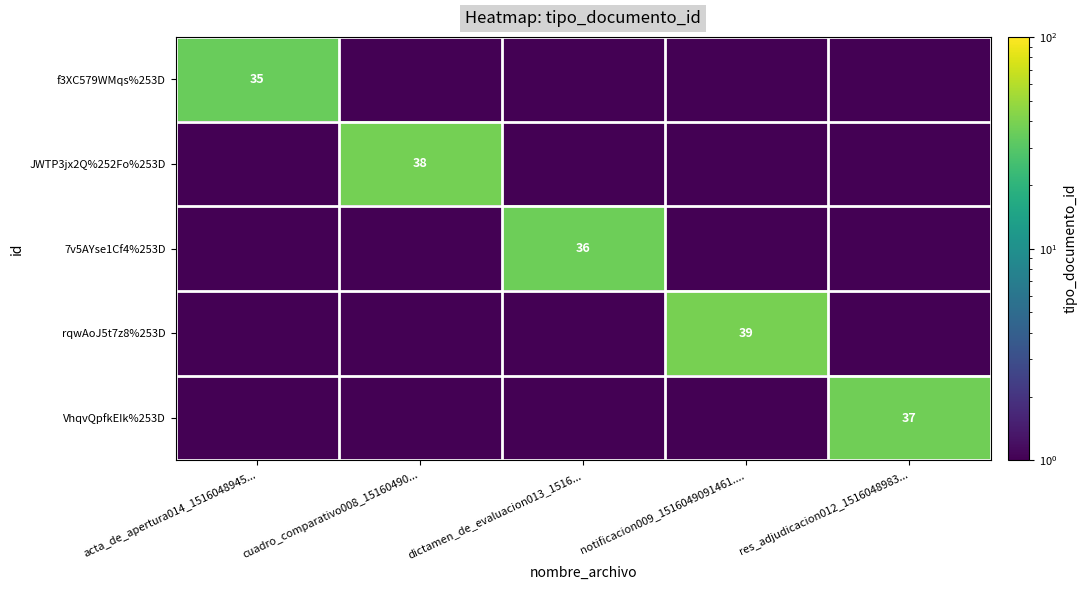

The value of JWTP3jx2Q%252Fo%253D at cuadro_comparativo008_15160490... is 54.0. True or false?

False